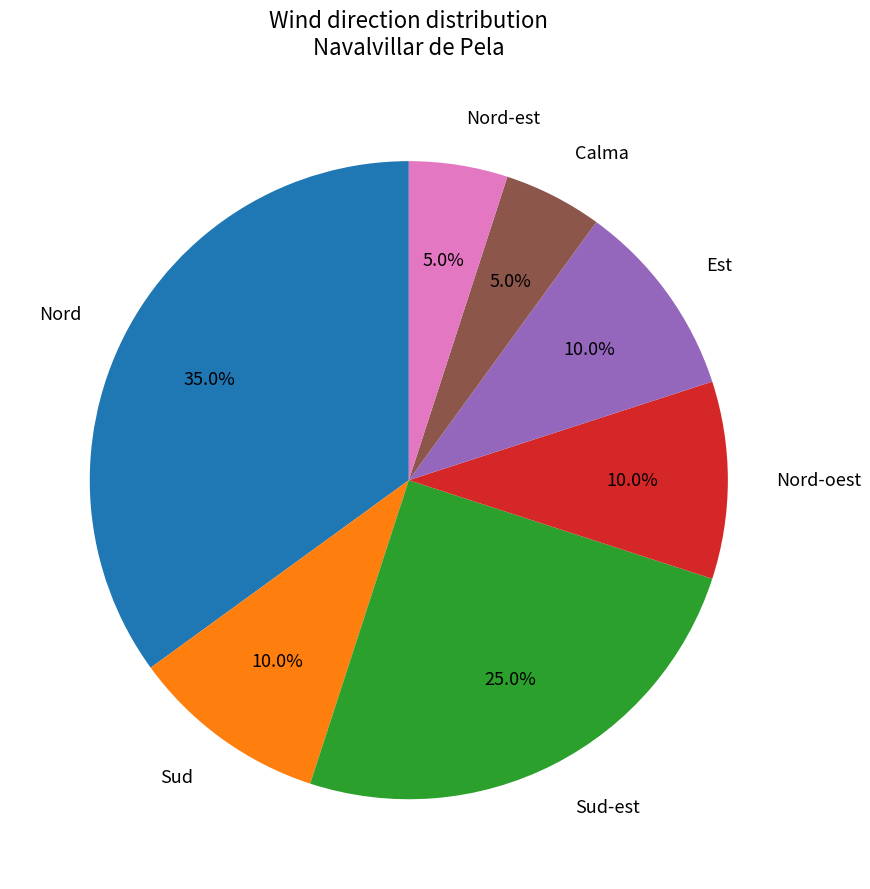

How many slices are in this pie chart?

7